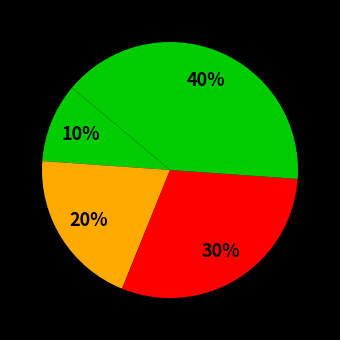

To the nearest percent, what is the average slice percentage?

25%